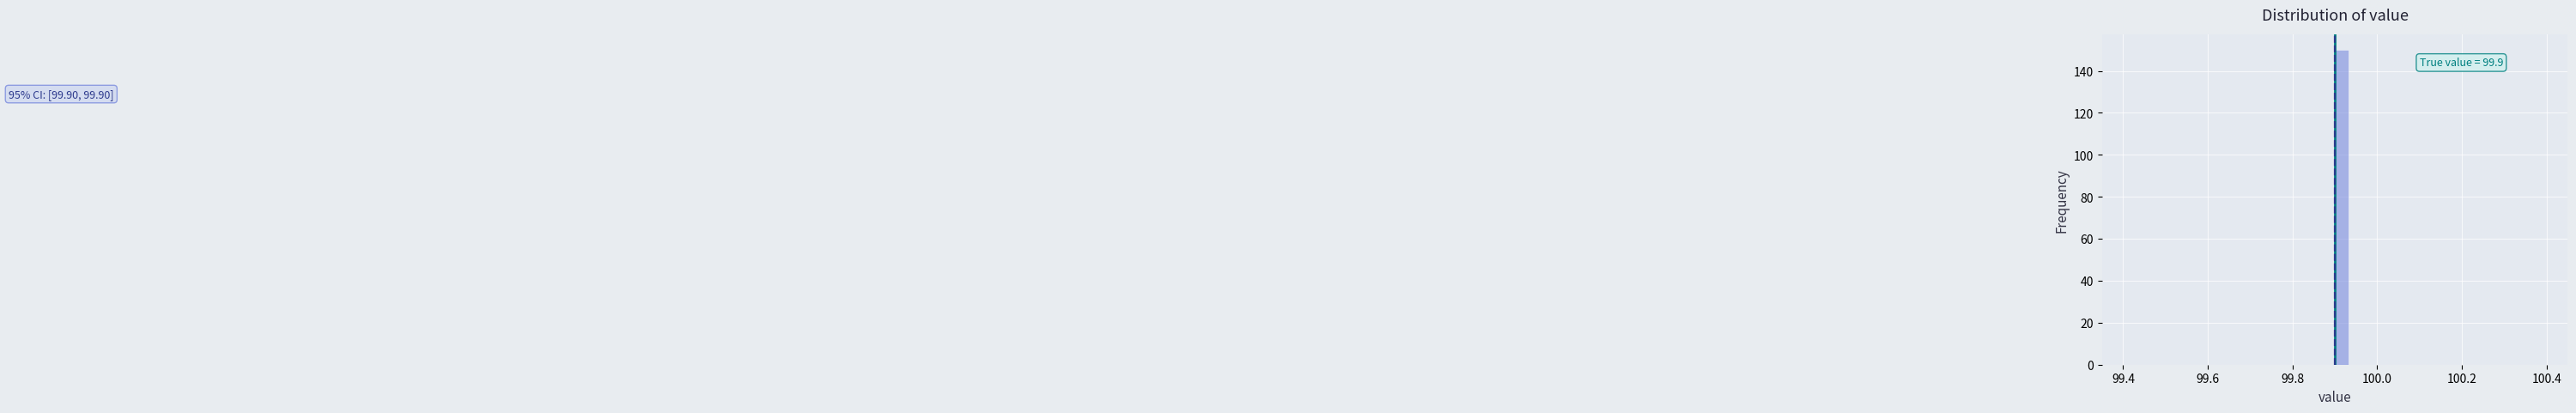

Around what value on the x-axis is the tallest bar? Give the approximate position of its centre, as read against the axis.

99.92